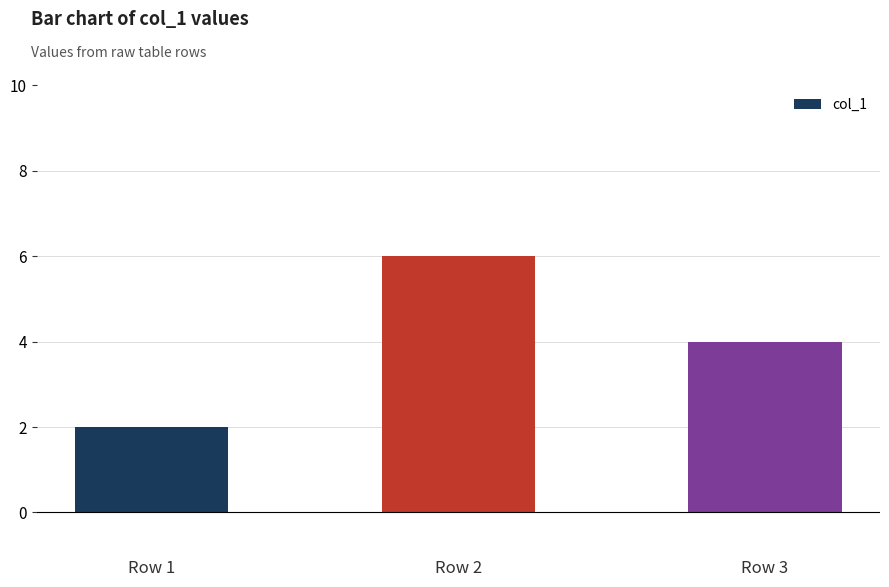

What is the ratio of the value at Row 2 to the value at Row 1?

3.0